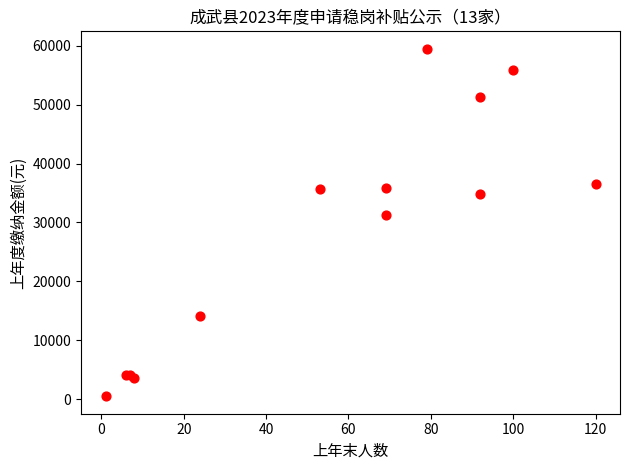

What Y value in the scatter plot is closest to 29982?

31196.0